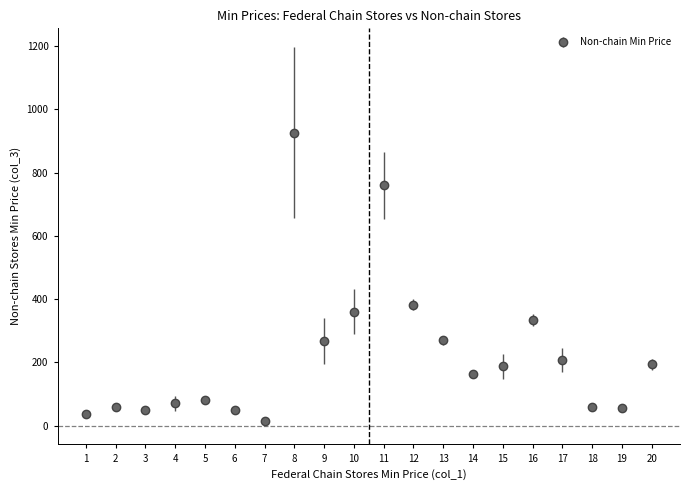

What is the maximum value shown in the chart?

926.4